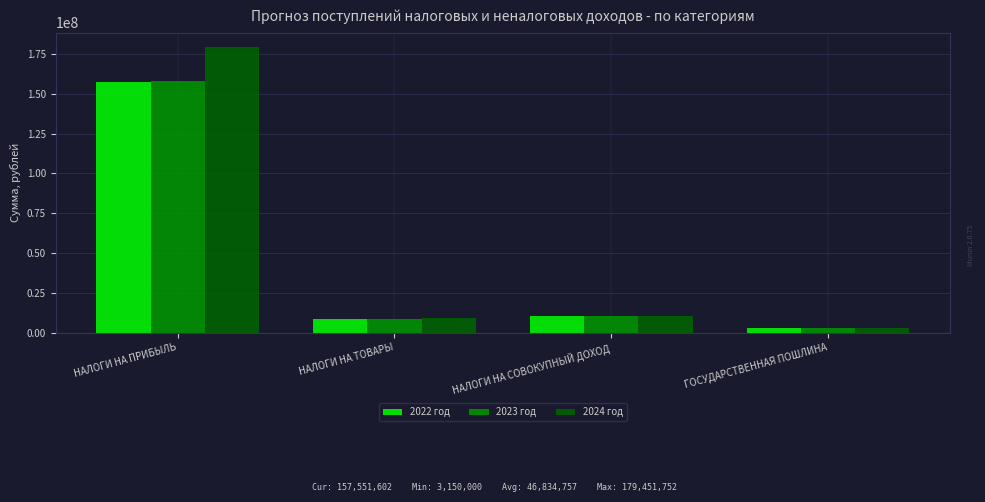

What is the average value of the 2022 год series?

44857698